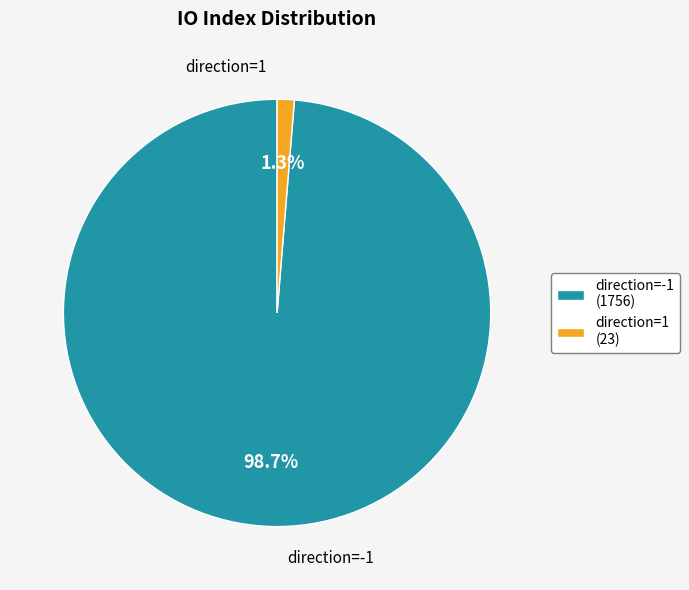

What portion of the pie excludes direction=1 (23)?

98.7%